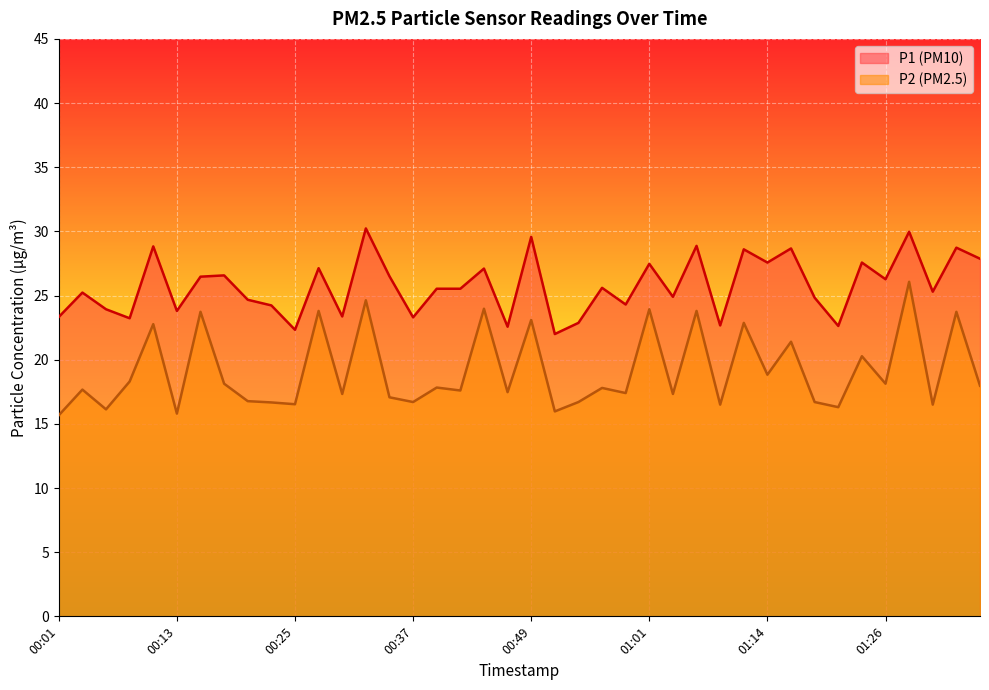

Is it true that P1 equals 22.9 at 00:54?

True